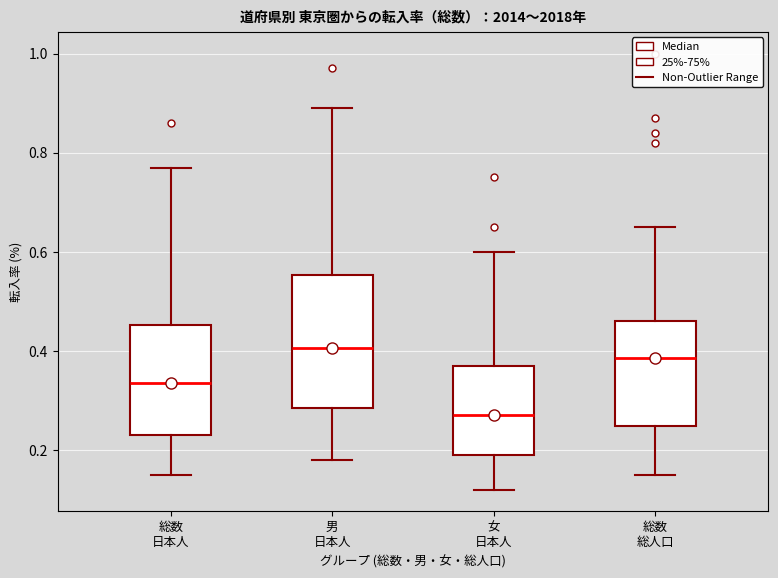

Reading left to right, read every box against the y-axis: the position of its median line, the range the box covers, and the ends of its whiskers. The values are not printed on the chart, so give them approximately, as read against the axis.

総数 日本人: median 0.34, box 0.24 to 0.46, whiskers 0.16 to 0.78
男 日本人: median 0.40, box 0.28 to 0.56, whiskers 0.18 to 0.90
女 日本人: median 0.28, box 0.20 to 0.38, whiskers 0.12 to 0.60
総数 総人口: median 0.38, box 0.24 to 0.46, whiskers 0.16 to 0.66